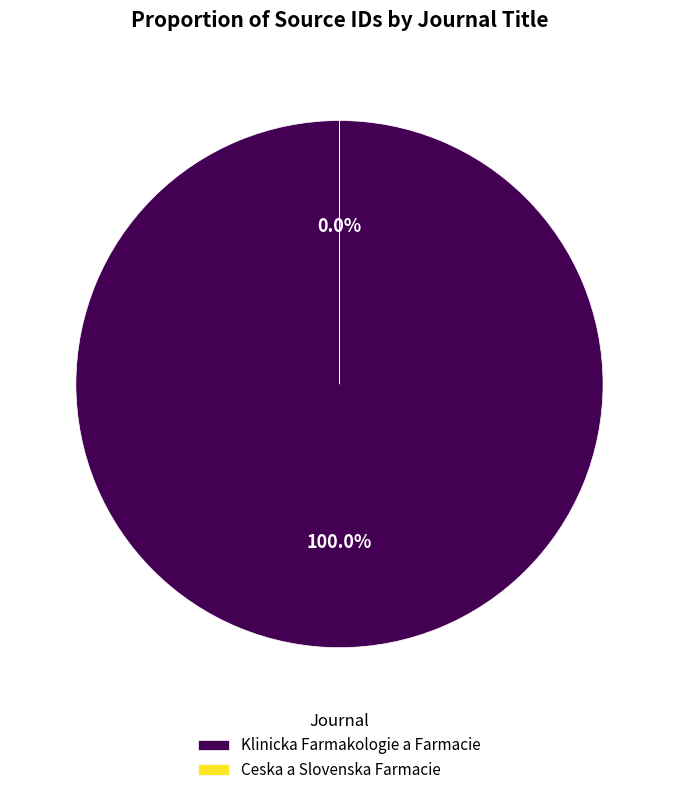

To the nearest percent, what portion does Klinicka Farmakologie a Farmacie represent?

100%